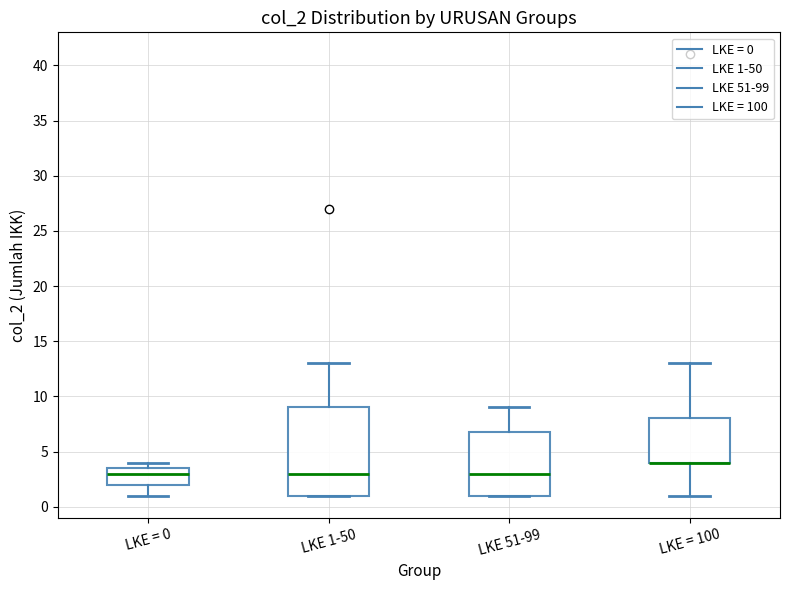

Reading left to right, read every box against the y-axis: the position of its median line, the range the box covers, and the ends of its whiskers. The values are not printed on the chart, so give them approximately, as read against the axis.

LKE = 0: median 3.0, box 2.0 to 3.5, whiskers 1.0 to 4.0
LKE 1-50: median 3.0, box 1.0 to 9.0, whiskers 1.0 to 13.0
LKE 51-99: median 3.0, box 1.0 to 7.0, whiskers 1.0 to 9.0
LKE = 100: median 4.0 (drawn on the box's lower edge), box 4.0 to 8.0, whiskers 1.0 to 13.0